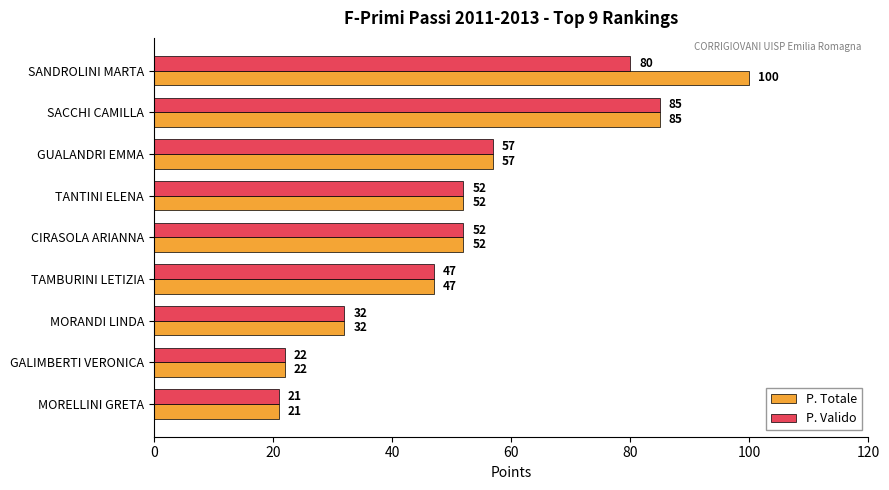

Rank the series by their average value, from highest to lowest.

P. Totale, P. Valido